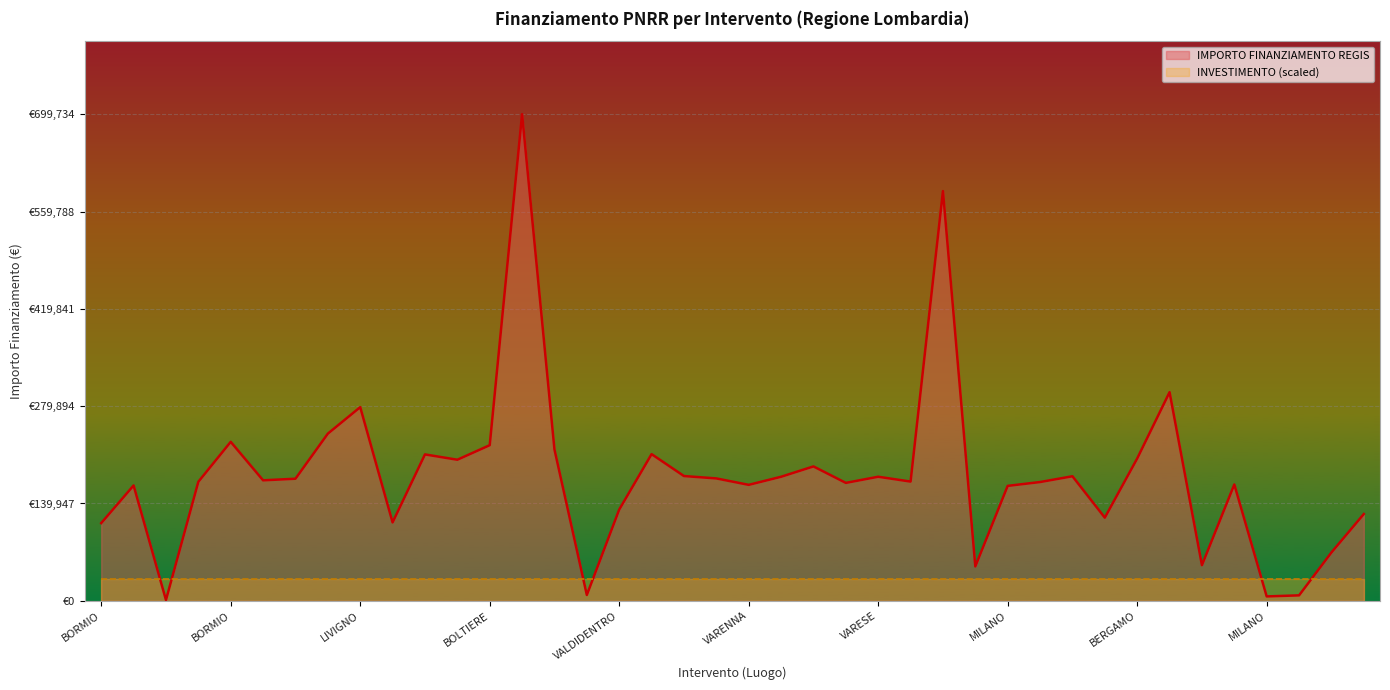

What is the difference between the maximum and second lowest values?

693404.4